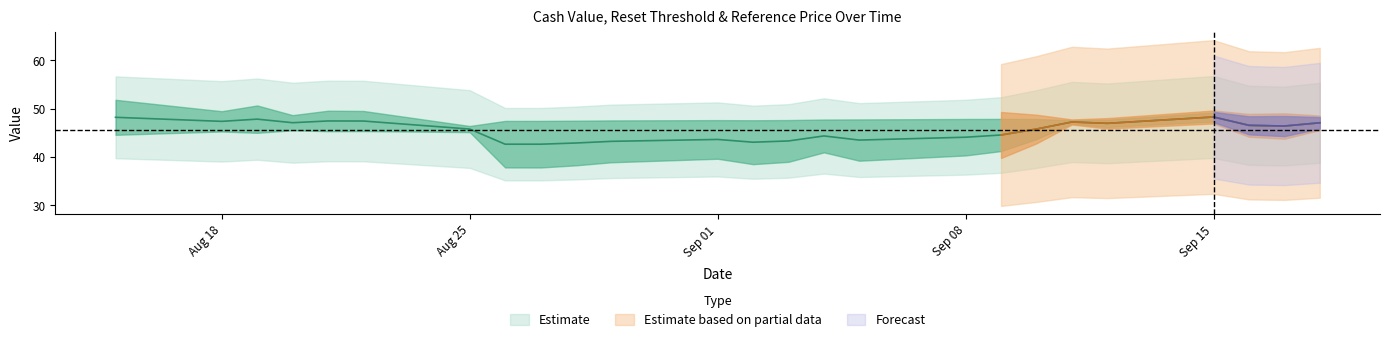

What is the total value across all series at 17?

133.9